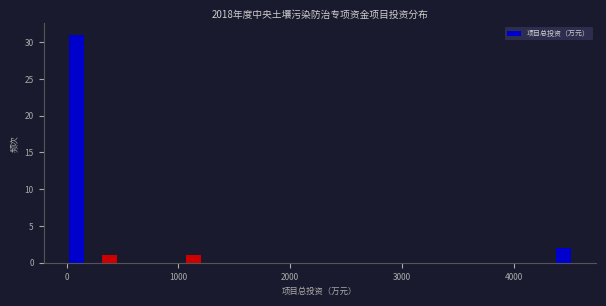

Read against the x-axis, roughly where is the centre of the tallest bar?

100